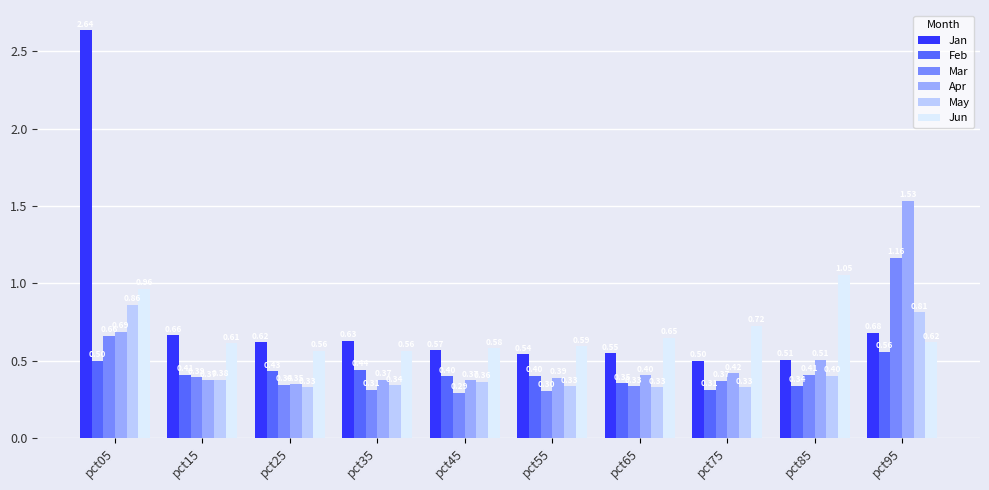

How many groups of bars are there?

10